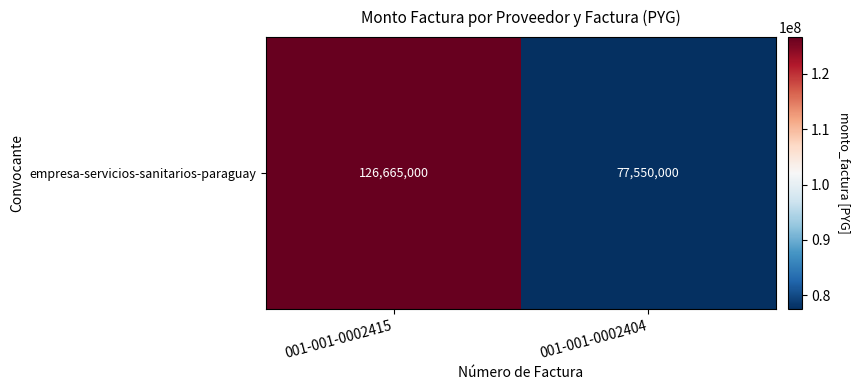

At which label is the value closest to 102107500?

001-001-0002415